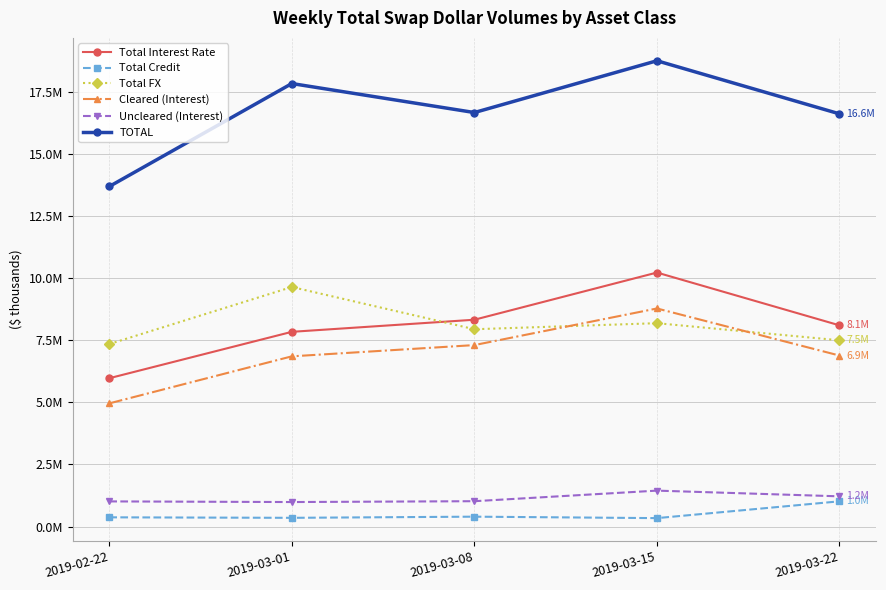

Which category has the highest value in the Total Interest Rate series?

2019-03-15